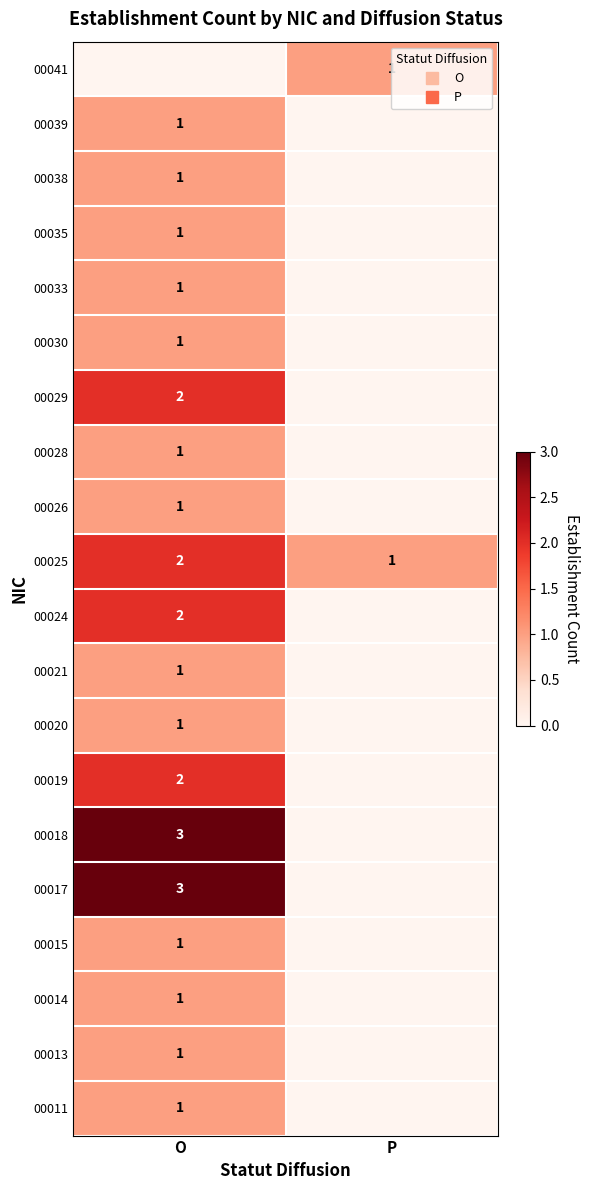

The 00029 series shows 0 at P. True or false?

True